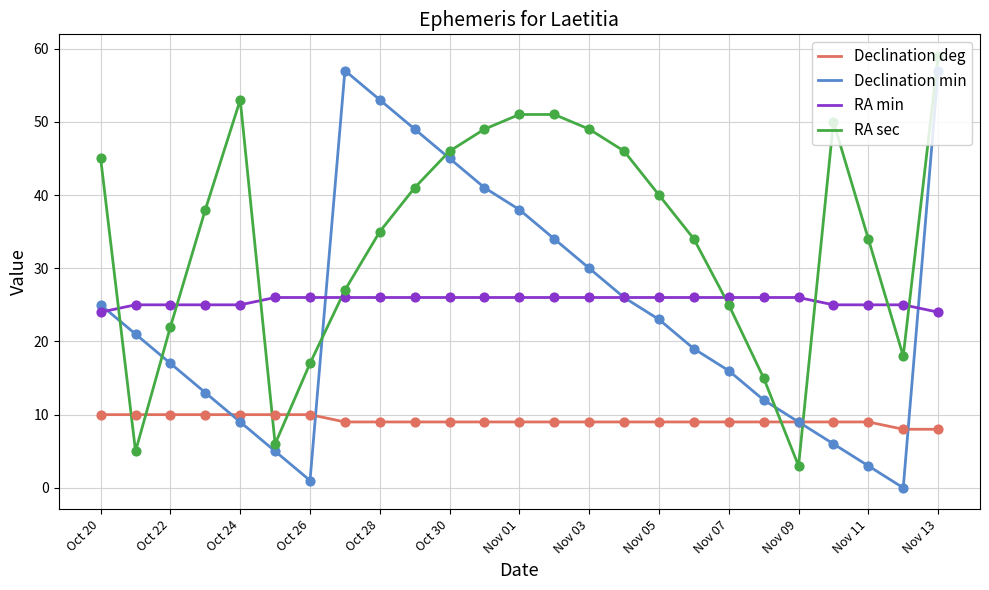

What is the minimum value for RA min?

24